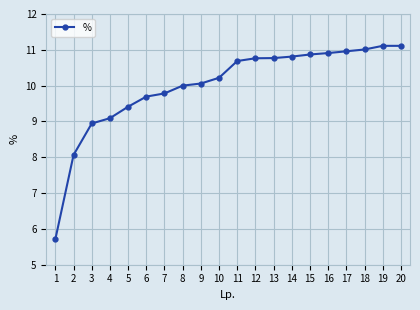

What is the difference between the maximum and minimum values?

5.4